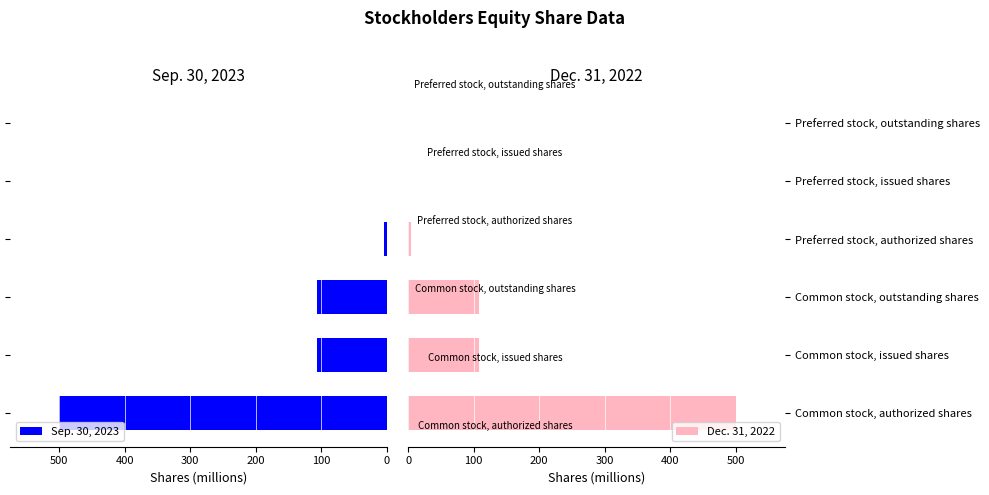

How many bars are there in total?

12